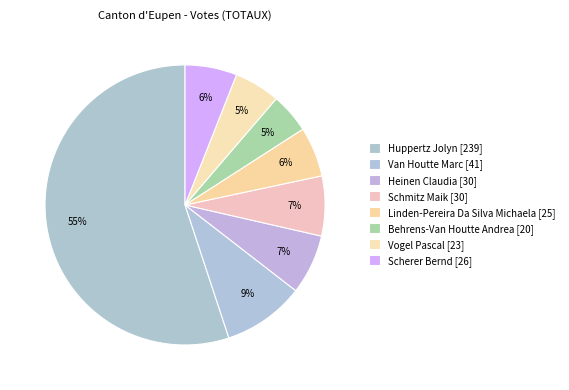

How many slices are in this pie chart?

8